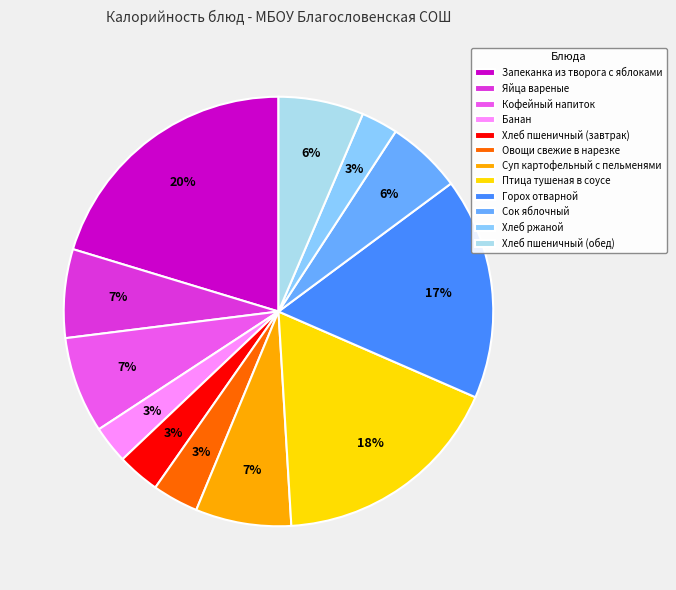

Do Суп картофельный с пельменями and Хлеб пшеничный (обед) together represent more than half of the pie?

No